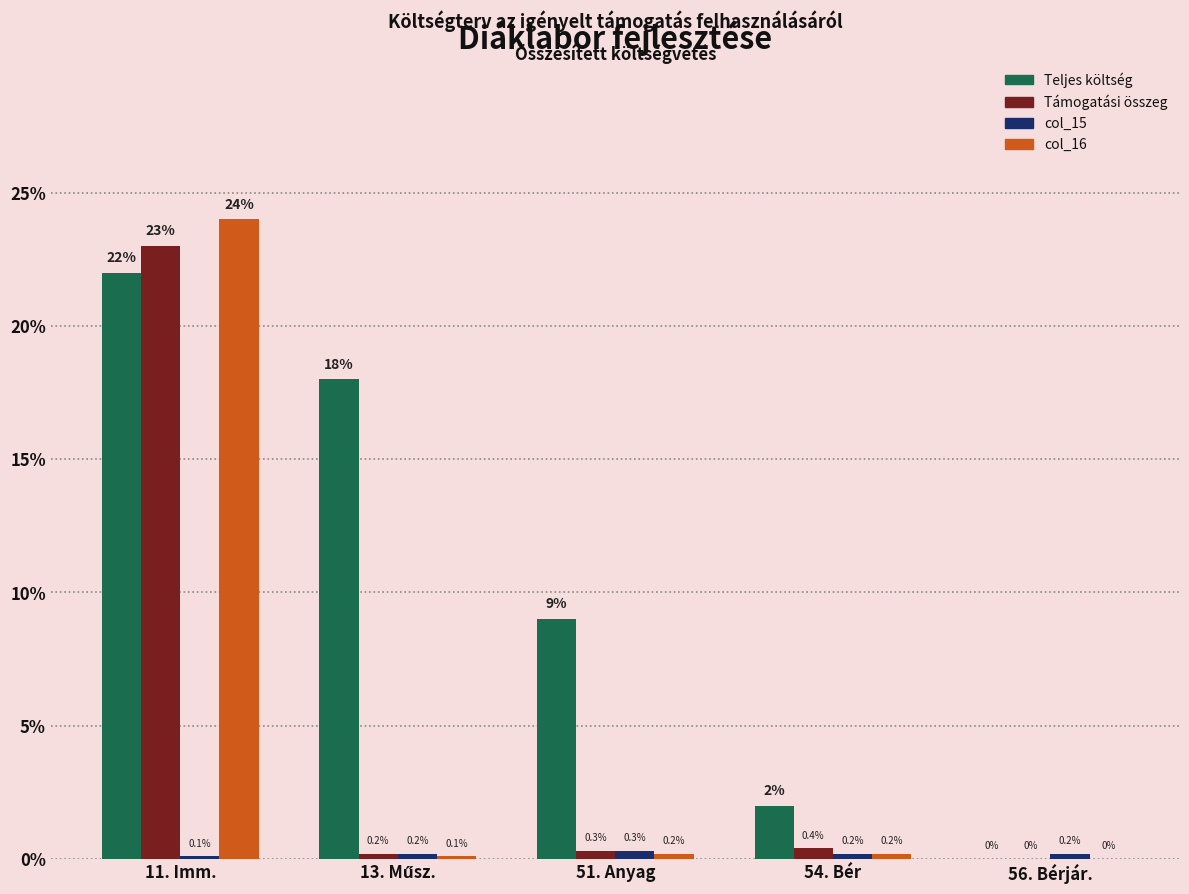

What is the highest value of the col_16 series?

24.0